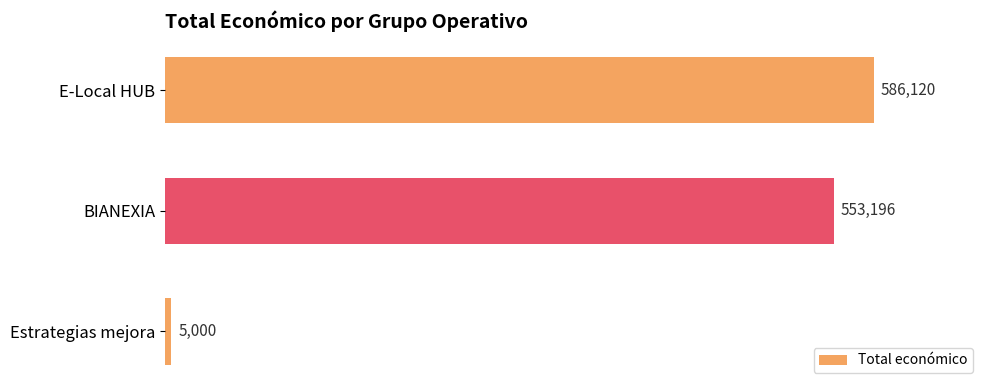

Does the chart contain any negative values?

No